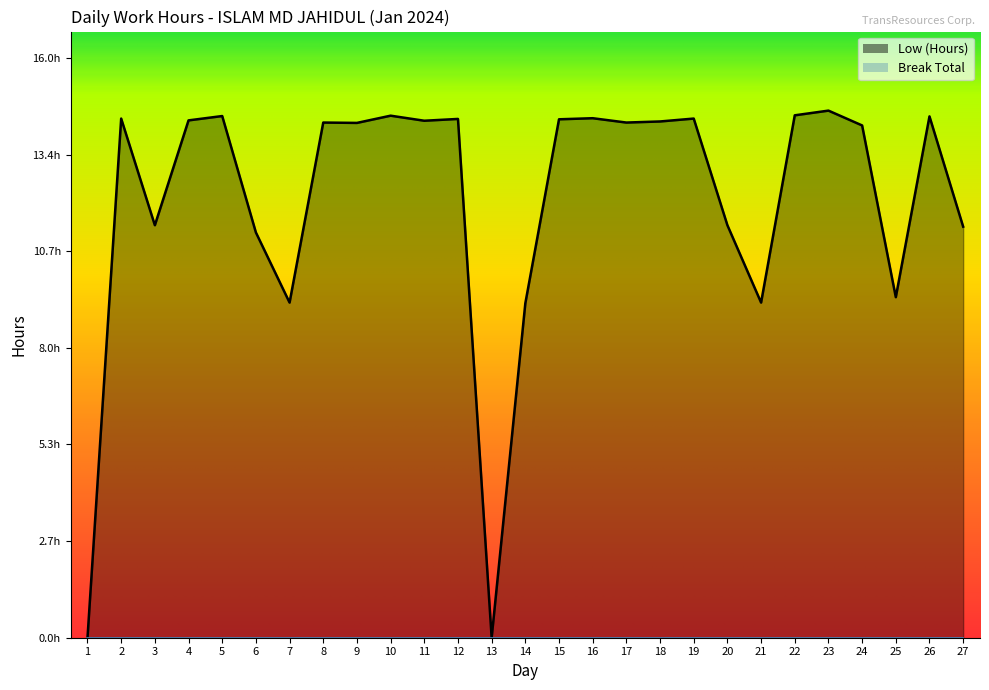

Where is the data nearest to the value 7?

14